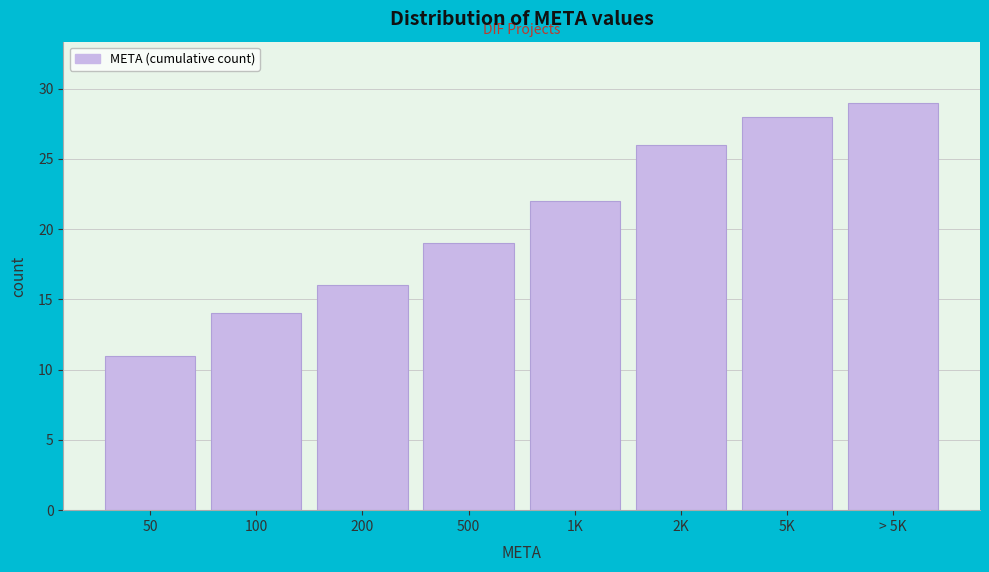

Reading left to right, extract all data points from this chart.

11	14	16	19	22	26	28	29